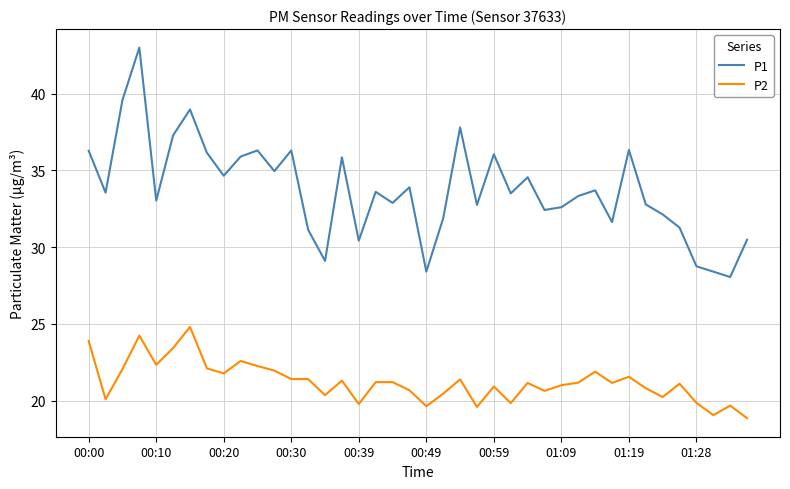

Rank the series by their average value, from highest to lowest.

P1, P2